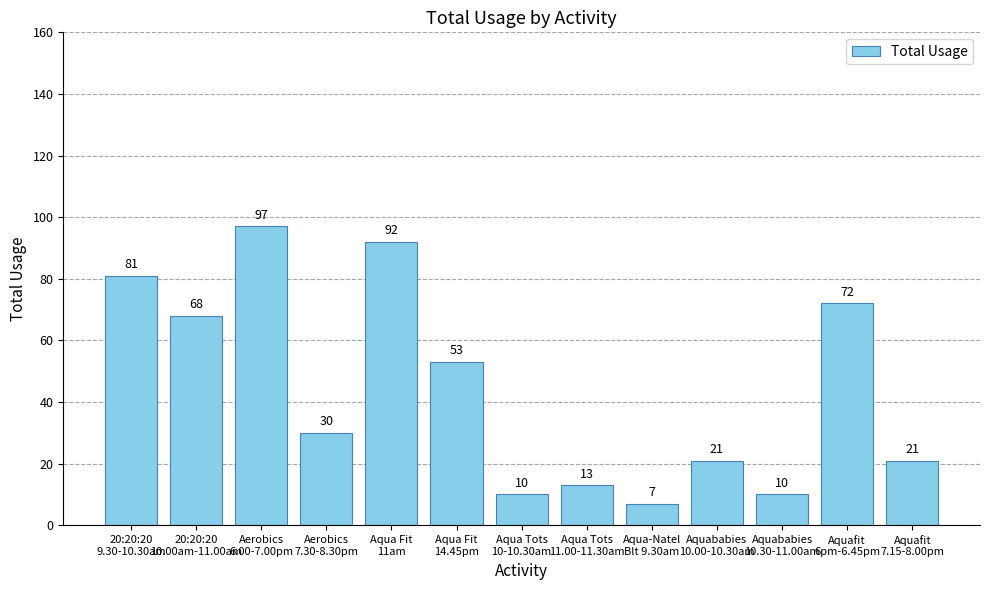

What position from the right is Aerobics
6.00-7.00pm?

11